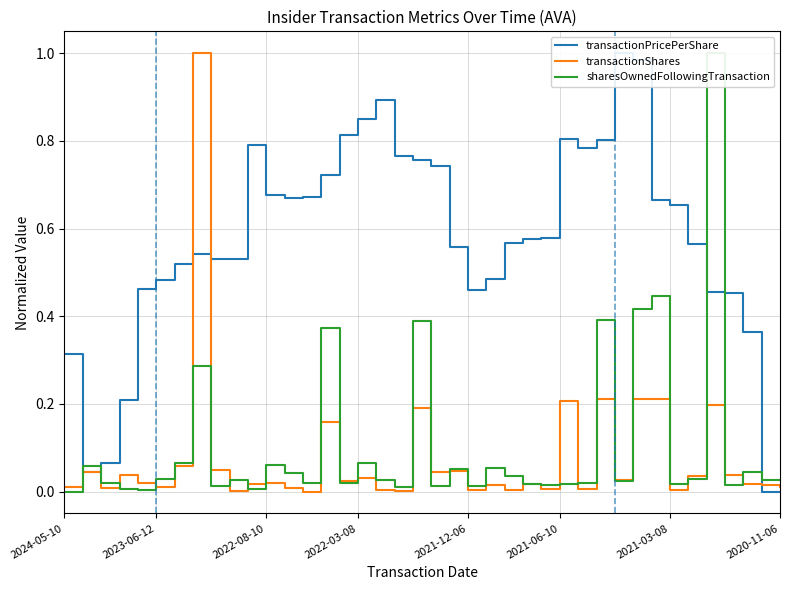

Which series has the largest range (max minus min)?

transactionPricePerShare